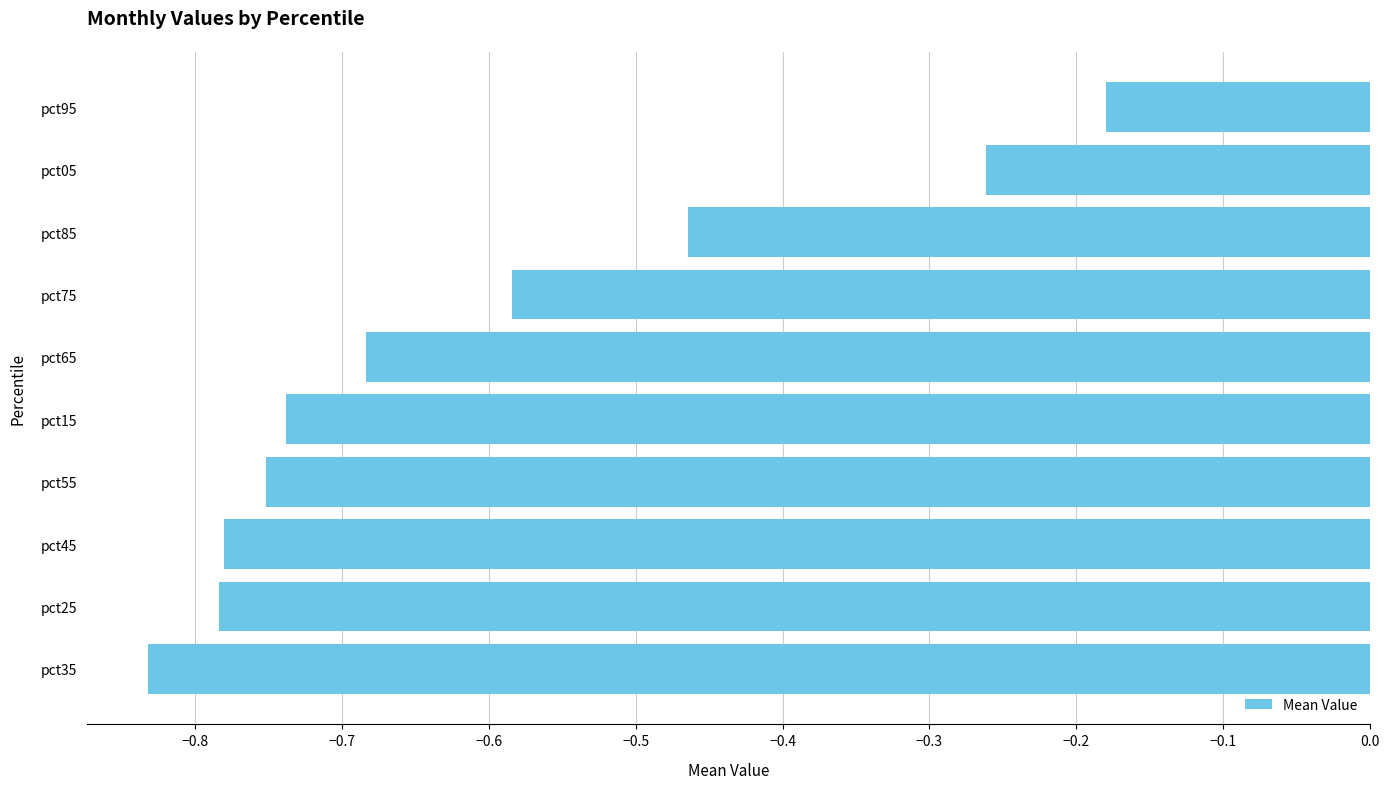

The value at pct35 is -1.2. True or false?

False